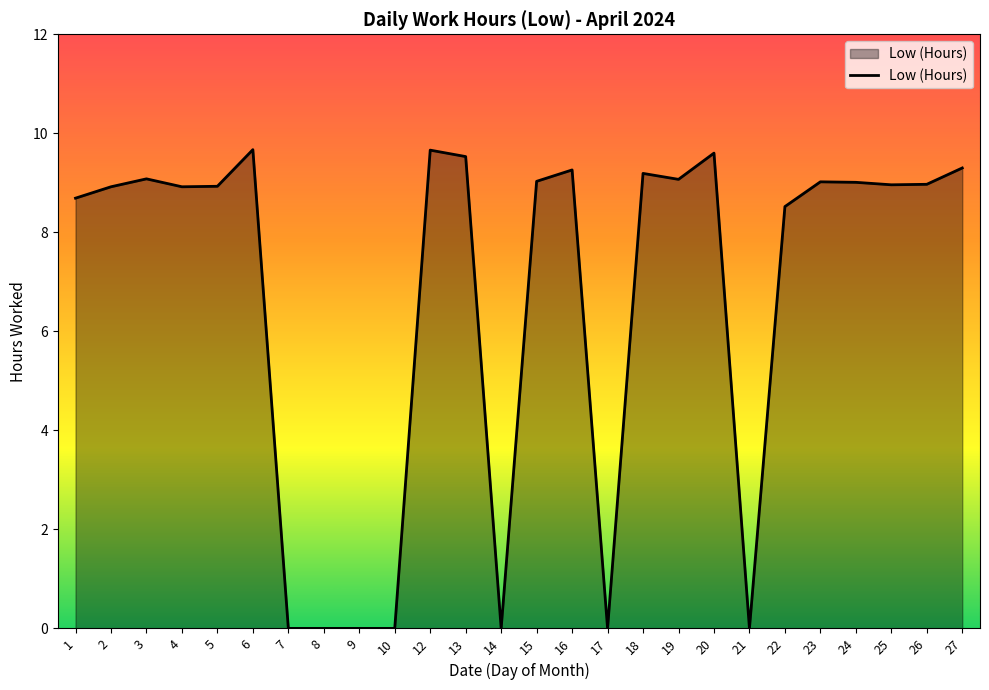

True or false: the data shows 9.2 at 18.

True